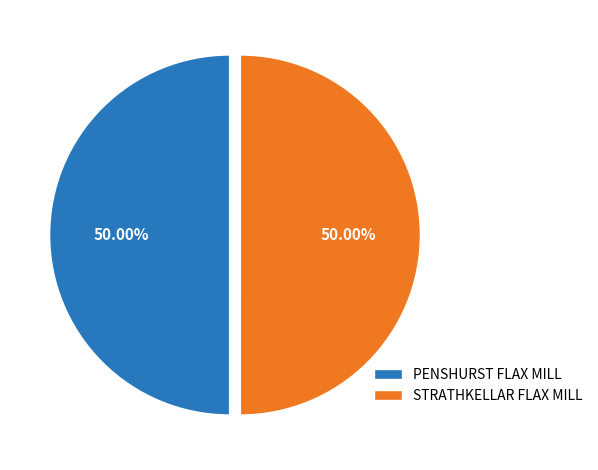

Count the number of slices in the pie.

2